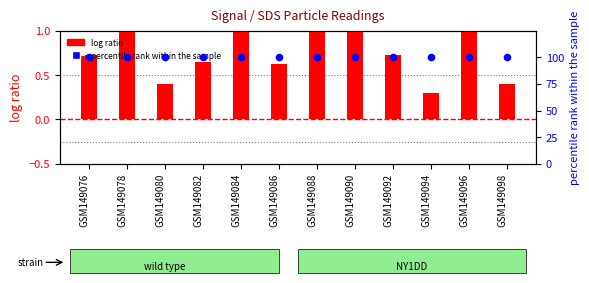

Is the value of log ratio at GSM149086 greater than the value of percentile rank within the sample at GSM149096?

No